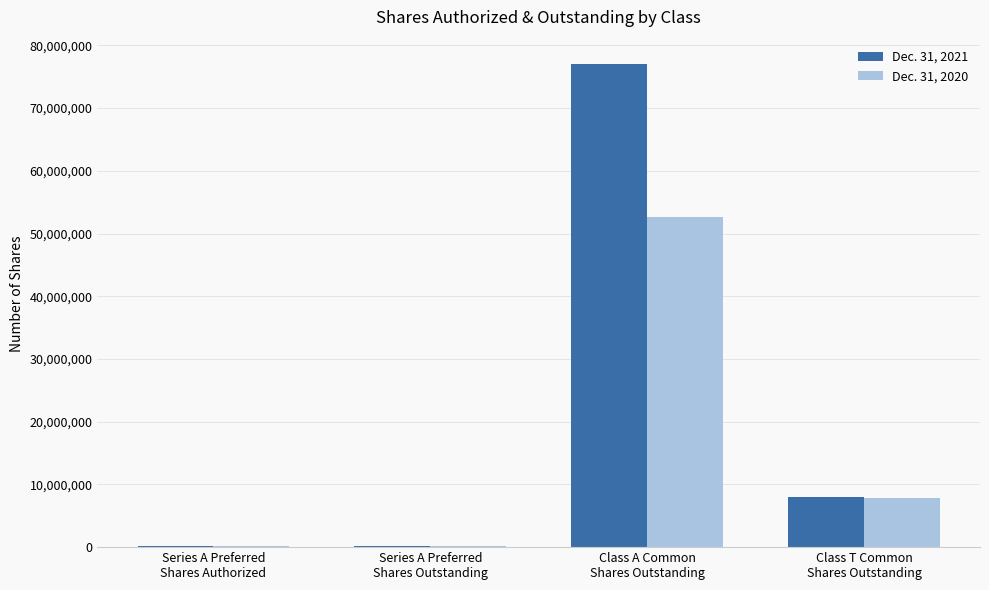

How many data points does each series have?

4